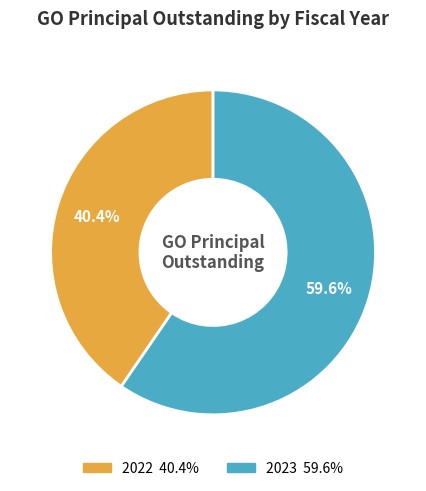

Is it true that 2023 is 60% of the pie?

True